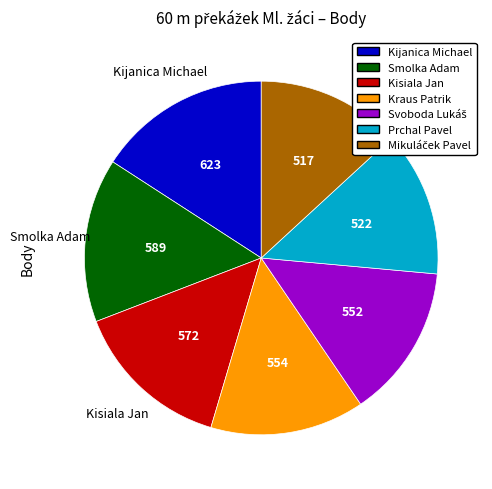

How many slices are in this pie chart?

7